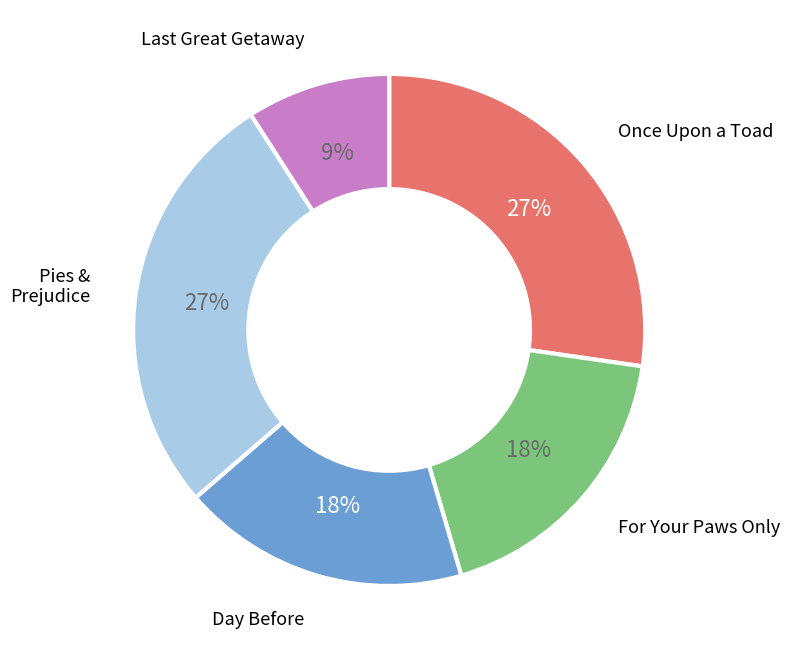

How many segments does this pie chart have?

5